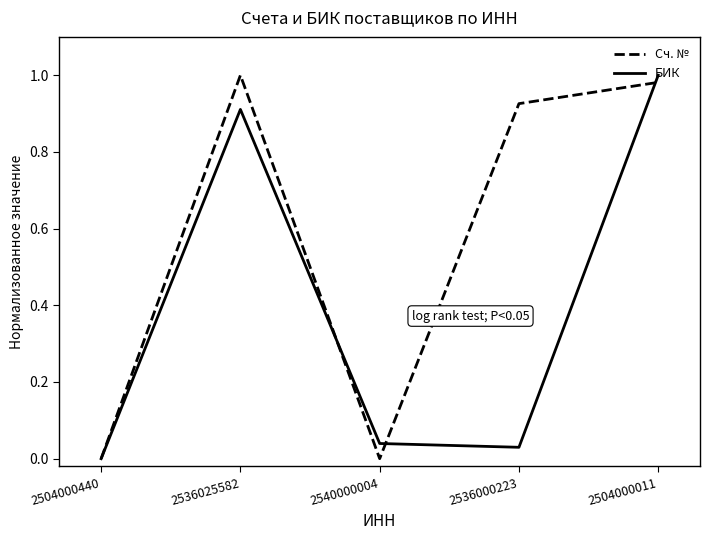

What is the total value across all series at 2504000011?

2.0